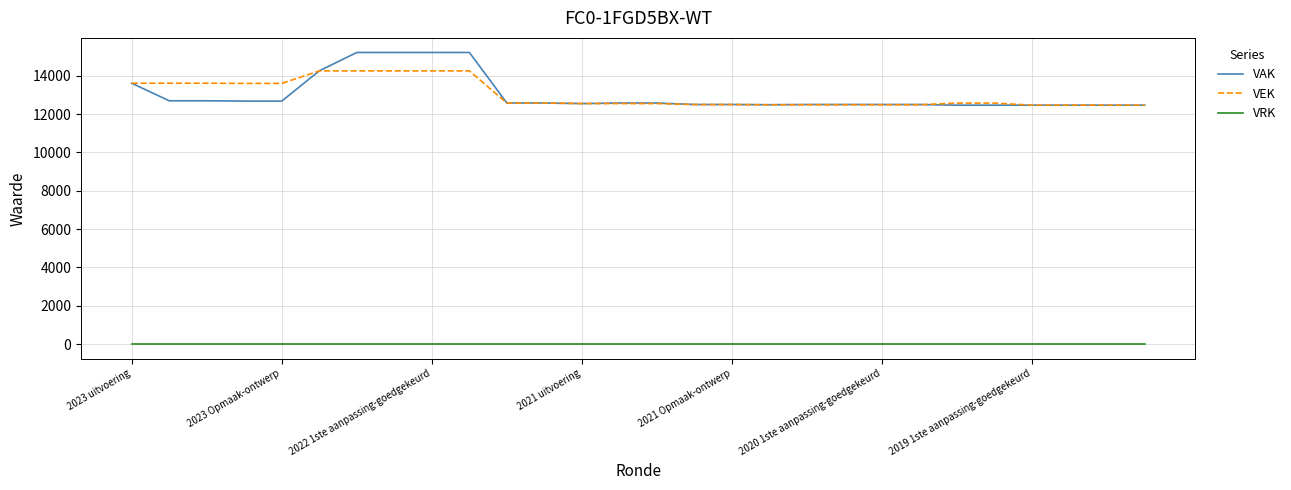

Which series has the largest range (max minus min)?

VAK